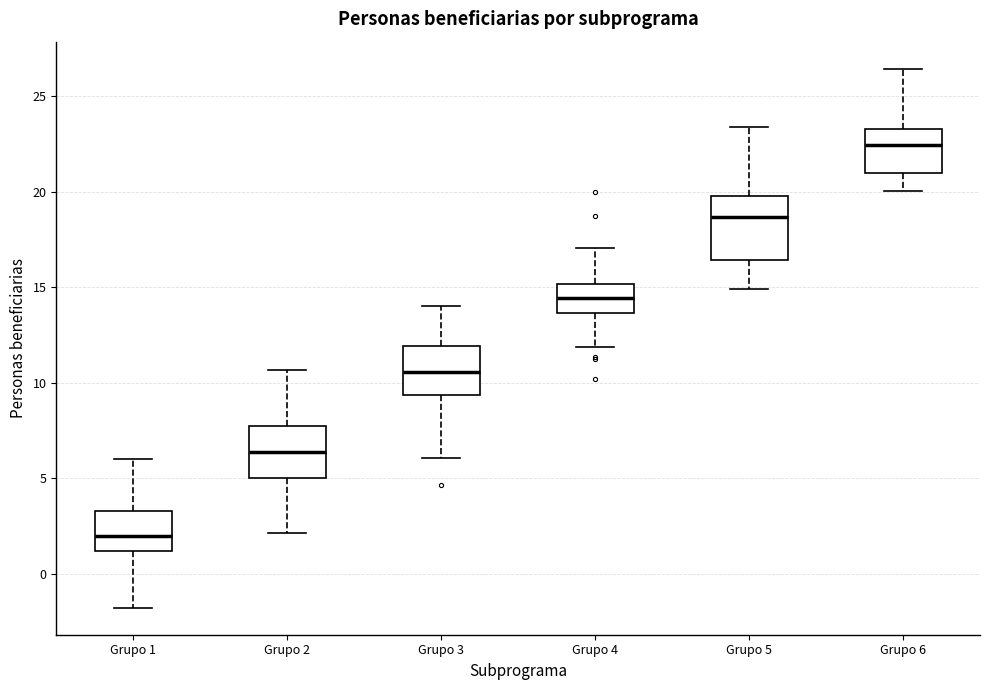

Which box is the tallest, from its lower edge to its upper edge?

Grupo 5